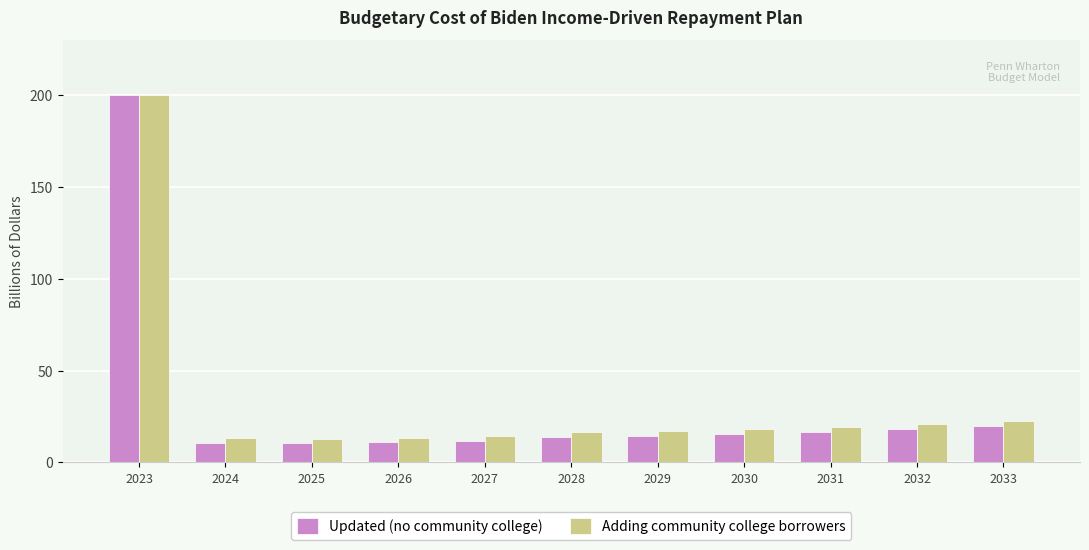

Rank the series at 2031 from highest to lowest value.

Adding community college borrowers, Updated (no community college)